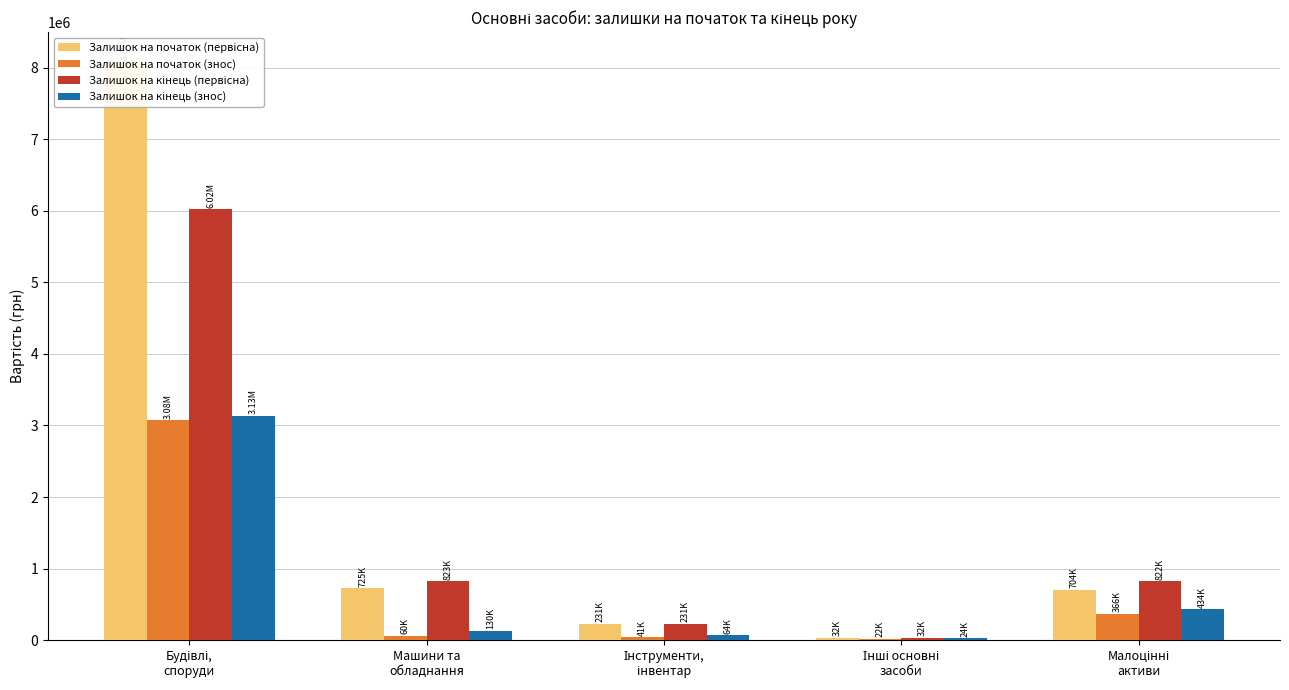

The value of Залишок на кінець (первісна) at Інші основні
засоби is 46603. True or false?

False